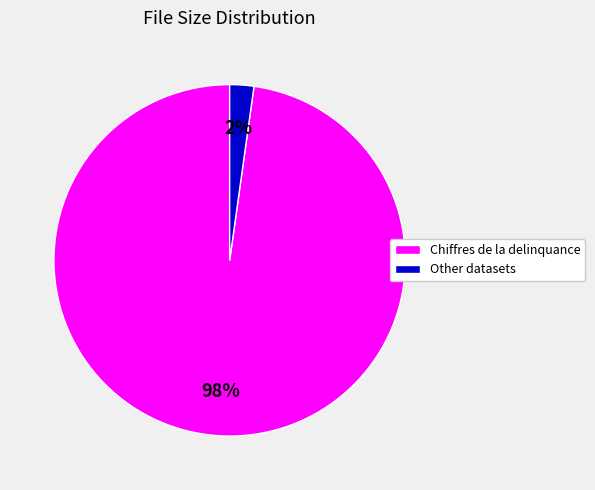

Is there any slice that represents more than half of the pie?

Yes